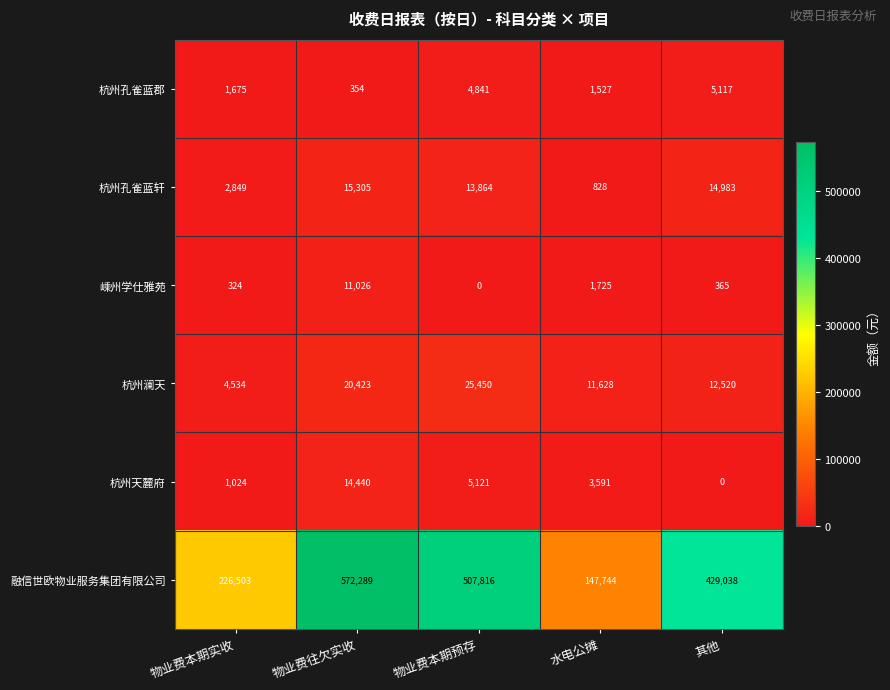

Reading left to right, what are all the values shown in this chart?

杭州孔雀蓝郡: 物业费本期实收=1675	物业费往欠实收=354	物业费本期预存=4841	水电公摊=1527	其他=5117
杭州孔雀蓝轩: 物业费本期实收=2849	物业费往欠实收=15305	物业费本期预存=13864	水电公摊=828	其他=14983
嵊州学仕雅苑: 物业费本期实收=324	物业费往欠实收=11026	物业费本期预存=0	水电公摊=1725	其他=365
杭州澜天: 物业费本期实收=4534	物业费往欠实收=20423	物业费本期预存=25450	水电公摊=11628	其他=12520
杭州天麓府: 物业费本期实收=1024	物业费往欠实收=14440	物业费本期预存=5121	水电公摊=3591	其他=0
融信世欧物业服务集团有限公司: 物业费本期实收=226503	物业费往欠实收=572289	物业费本期预存=507816	水电公摊=147744	其他=429038